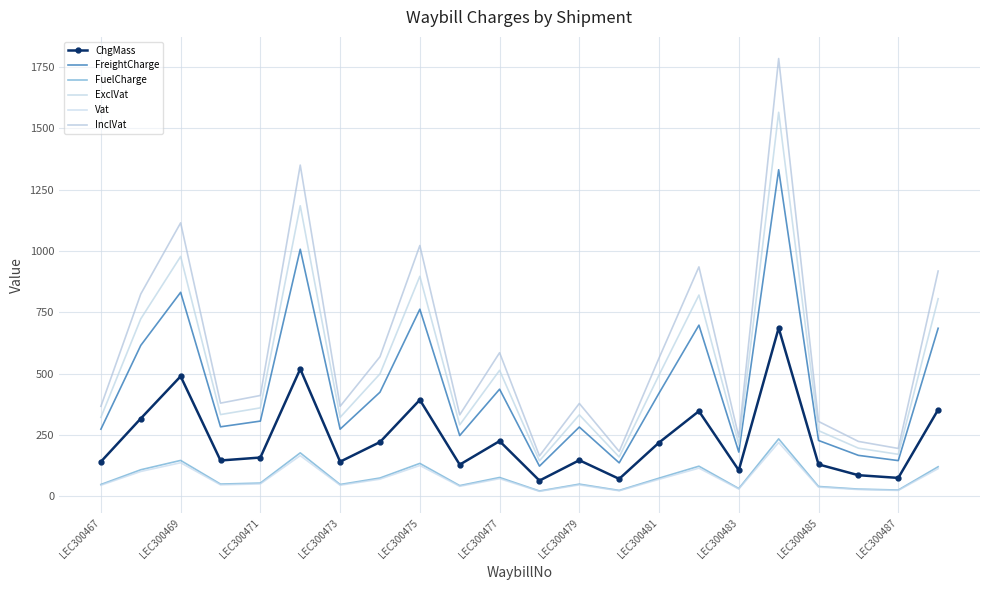

Reading left to right, list all the values displayed in this chart.

ChgMass: 141.0	317.0	489.0	146.0	158.0	519.0	141.0	221.0	393.0	129.0	225.0	64.0	147.0	71.0	219.0	347.0	106.0	686.0	130.0	86.0	75.0	353.0
FreightCharge: 273.5	615.0	831.3	283.2	306.5	1006.9	273.5	424.3	762.4	247.7	436.5	122.9	282.2	136.3	420.5	697.5	180.2	1330.8	227.5	166.8	145.5	684.8
FuelCharge: 48.1	108.2	146.2	49.8	53.9	177.1	48.1	74.6	134.1	43.6	76.8	21.6	49.6	24.0	74.0	122.7	31.7	234.1	40.0	29.4	25.6	120.5
ExclVat: 321.7	723.1	977.5	333.1	360.4	1184.0	321.7	499.0	896.5	291.2	513.3	144.5	331.9	160.3	494.4	820.1	211.9	1564.9	267.5	196.2	171.1	805.3
Vat: 45.0	101.2	136.8	46.6	50.5	165.8	45.0	69.8	125.5	40.8	71.9	20.2	46.5	22.4	69.2	114.8	29.7	219.1	37.5	27.5	23.9	112.7
InclVat: 366.7	824.4	1114.4	379.7	410.9	1349.7	366.7	568.8	1022.0	332.0	585.1	164.7	378.4	182.7	563.7	935.0	241.6	1784.0	305.0	223.7	195.0	918.0